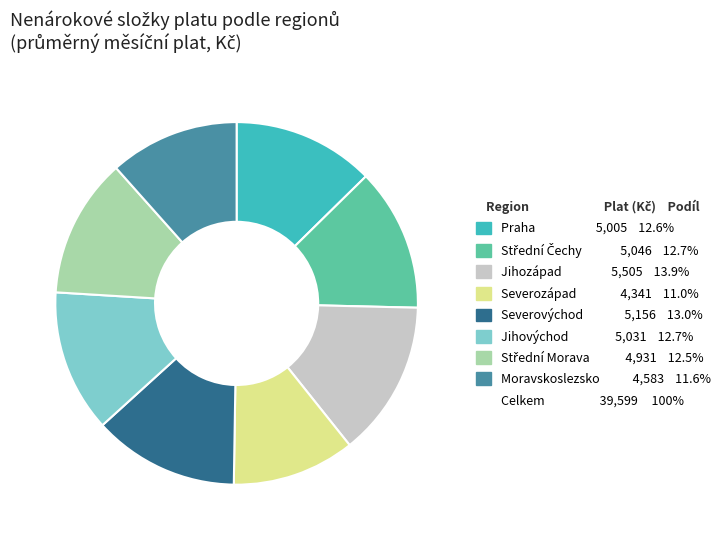

Is there any slice that represents more than half of the pie?

No